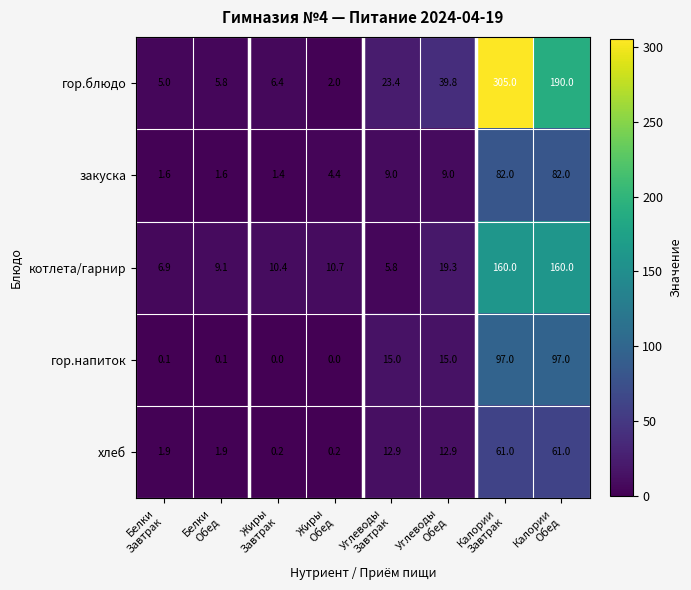

Which series has the largest range (max minus min)?

гор.блюдо